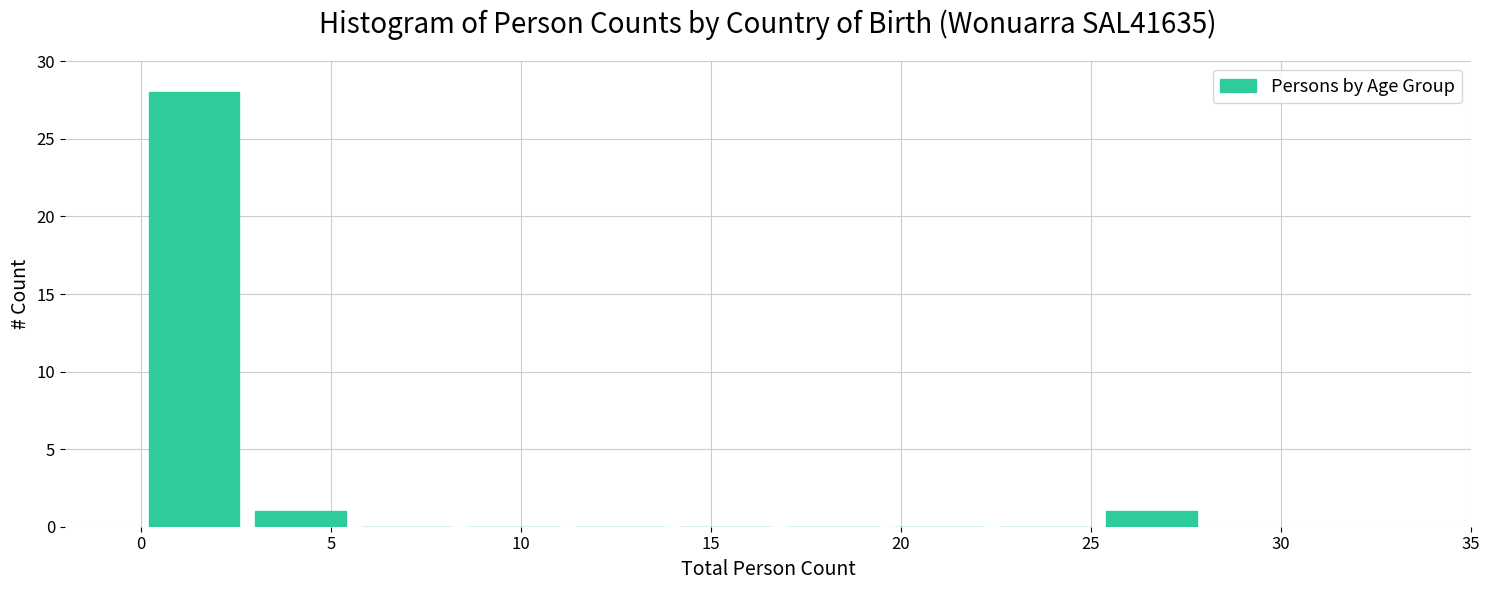

How tall is the bar that spans 25.2 to 28.0 on the x-axis? Neither the bar edges nor the heights are printed on the chart, so give them approximately, as read against the axes.

1